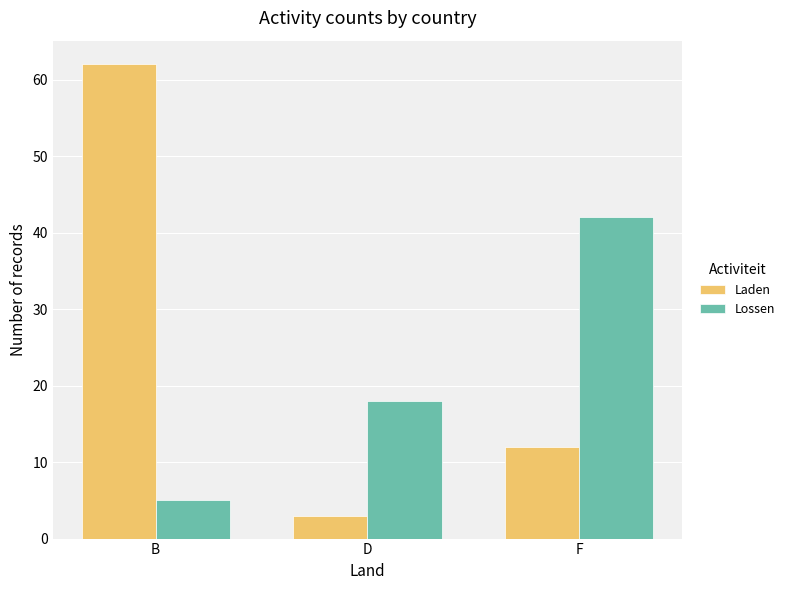

Reading left to right, extract all data points from this chart.

Laden: B=62	D=3	F=12
Lossen: B=5	D=18	F=42